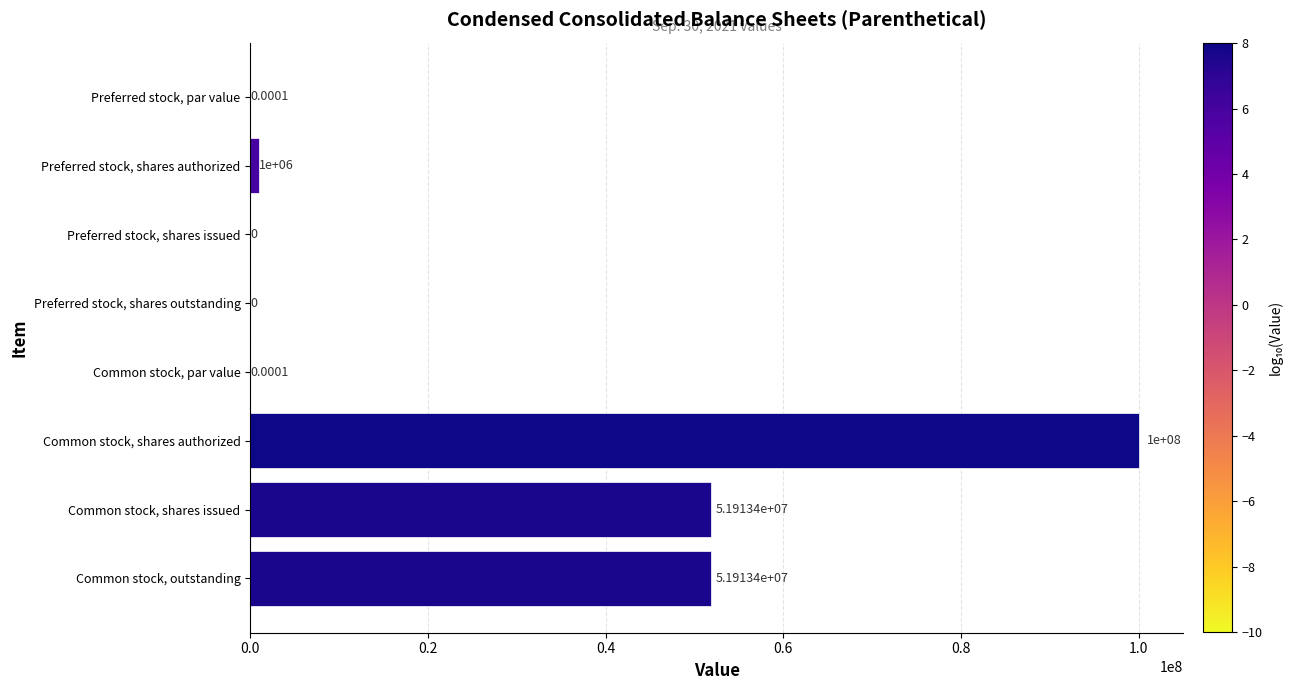

What is the sum of all values?

204826822.0